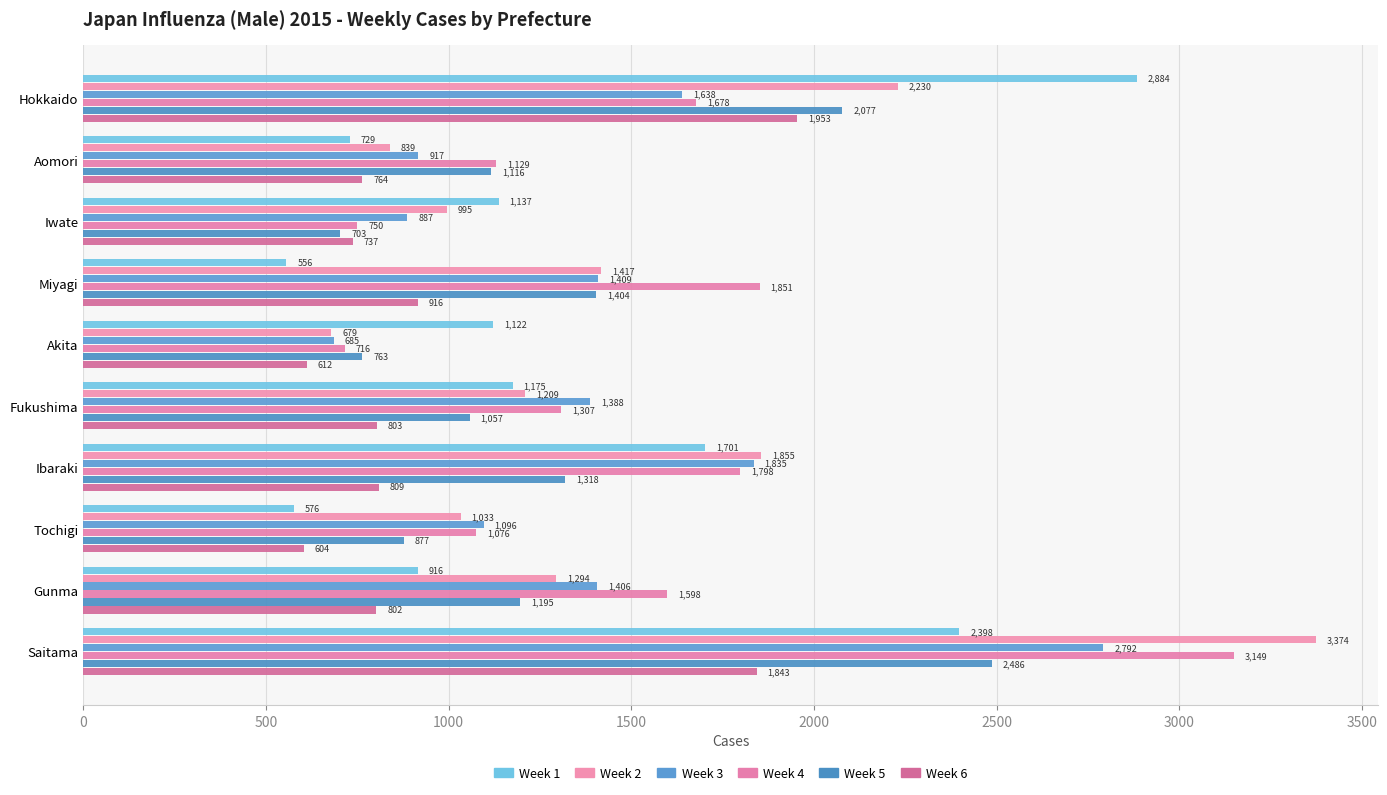

How many series are shown in this chart?

6